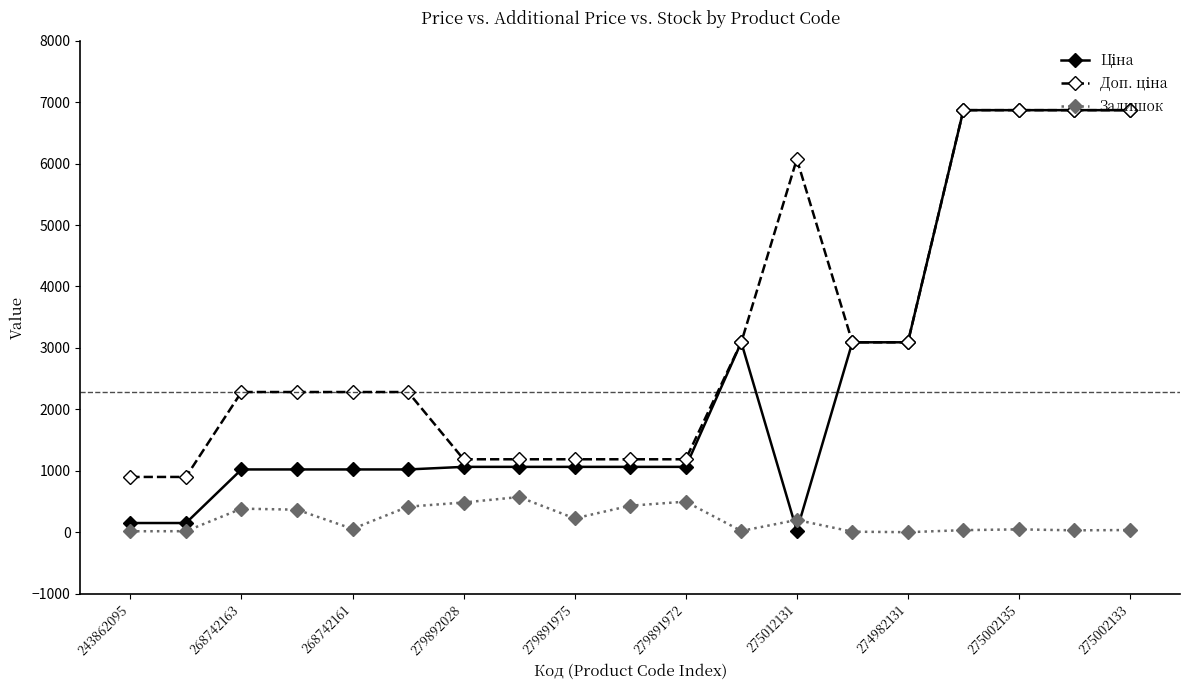

Which series has the widest spread of values?

Ціна